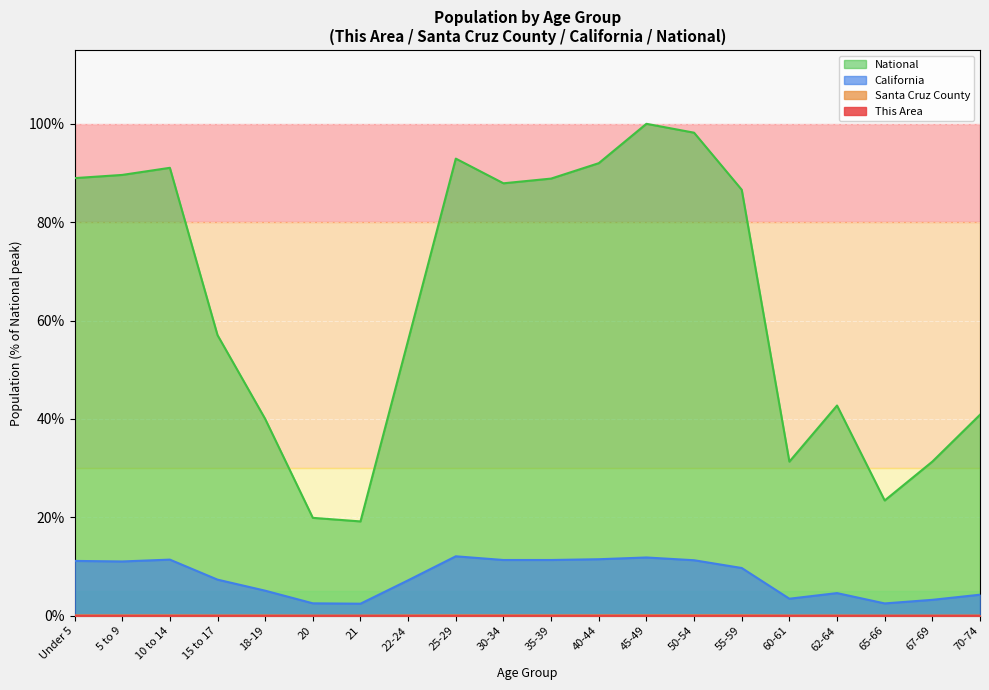

Is it true that This Area equals 0.0 at 50-54?

False